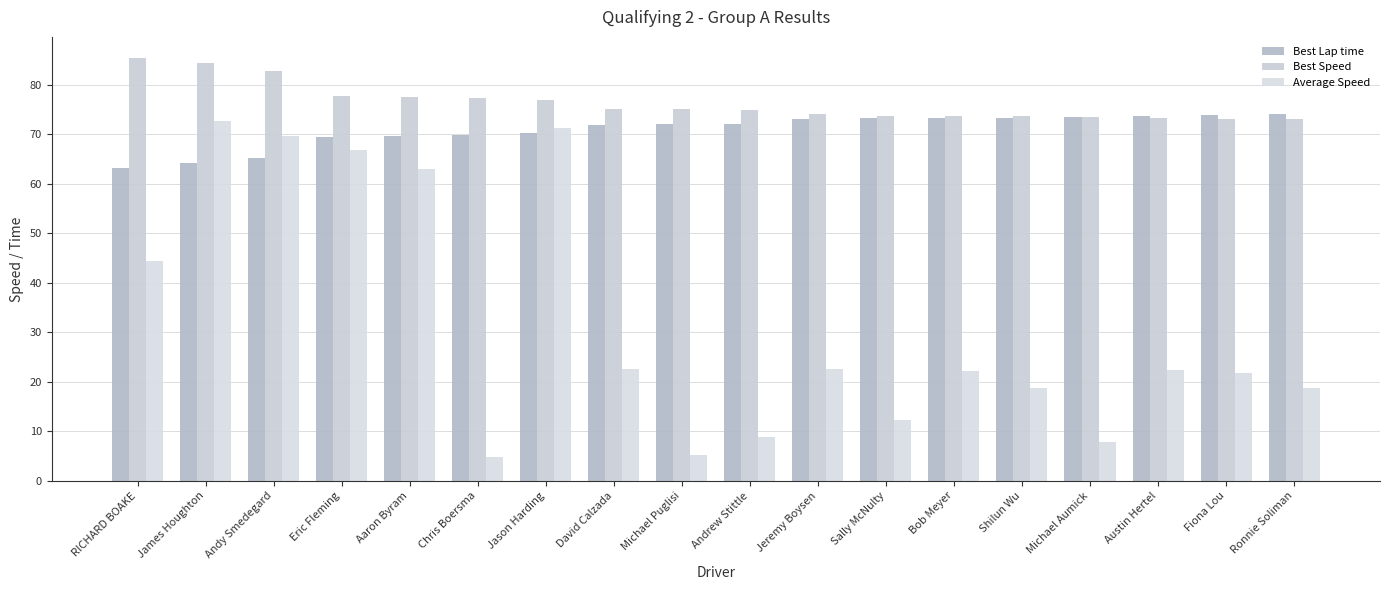

What is the label of the 18th bar from the left?

Ronnie Soliman